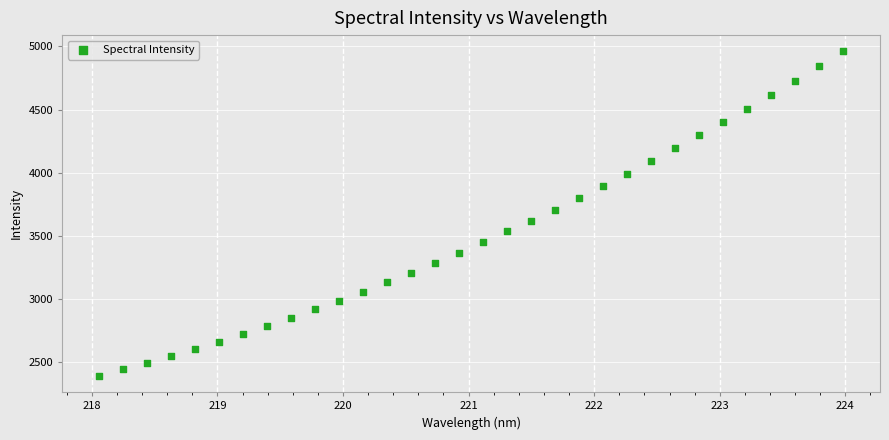

What is the range of Y values (max minus min)?

2568.5